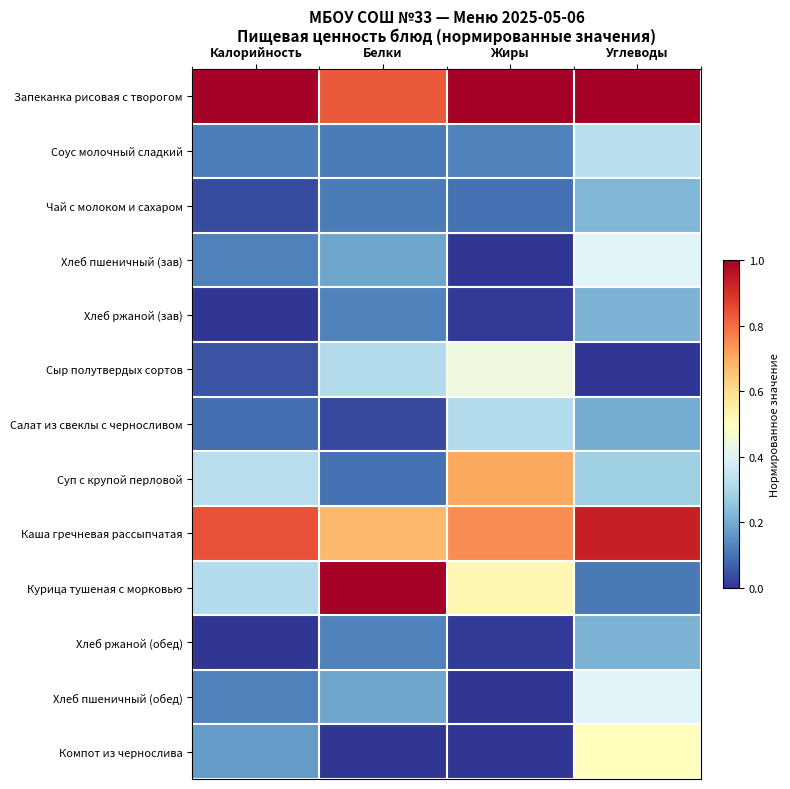

Reading left to right, transcribe all the data shown in this chart.

Запеканка рисовая с творогом: Калорийность=1.0	Белки=0.8	Жиры=1.0	Углеводы=1.0
Соус молочный сладкий: Калорийность=0.1	Белки=0.1	Жиры=0.1	Углеводы=0.3
Чай с молоком и сахаром: Калорийность=0.0	Белки=0.1	Жиры=0.1	Углеводы=0.2
Хлеб пшеничный (зав): Калорийность=0.1	Белки=0.2	Жиры=0.0	Углеводы=0.4
Хлеб ржаной (зав): Калорийность=0.0	Белки=0.1	Жиры=0.0	Углеводы=0.2
Сыр полутвердых сортов: Калорийность=0.0	Белки=0.3	Жиры=0.4	Углеводы=0.0
Салат из свеклы с черносливом: Калорийность=0.1	Белки=0.0	Жиры=0.3	Углеводы=0.2
Суп с крупой перловой: Калорийность=0.3	Белки=0.1	Жиры=0.7	Углеводы=0.3
Каша гречневая рассыпчатая: Калорийность=0.8	Белки=0.7	Жиры=0.7	Углеводы=0.9
Курица тушеная с морковью: Калорийность=0.3	Белки=1.0	Жиры=0.5	Углеводы=0.1
Хлеб ржаной (обед): Калорийность=0.0	Белки=0.1	Жиры=0.0	Углеводы=0.2
Хлеб пшеничный (обед): Калорийность=0.1	Белки=0.2	Жиры=0.0	Углеводы=0.4
Компот из чернослива: Калорийность=0.2	Белки=0.0	Жиры=0.0	Углеводы=0.5